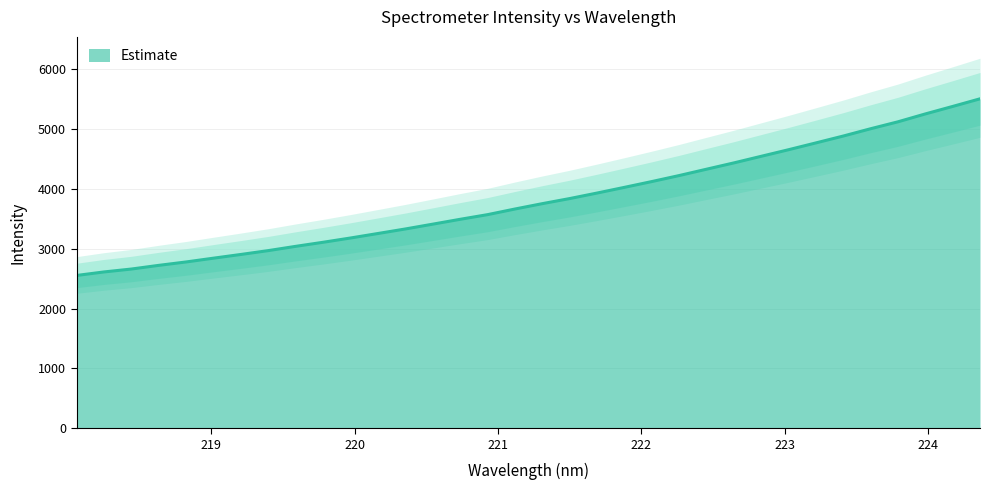

What is the maximum value shown in the chart?

5509.4